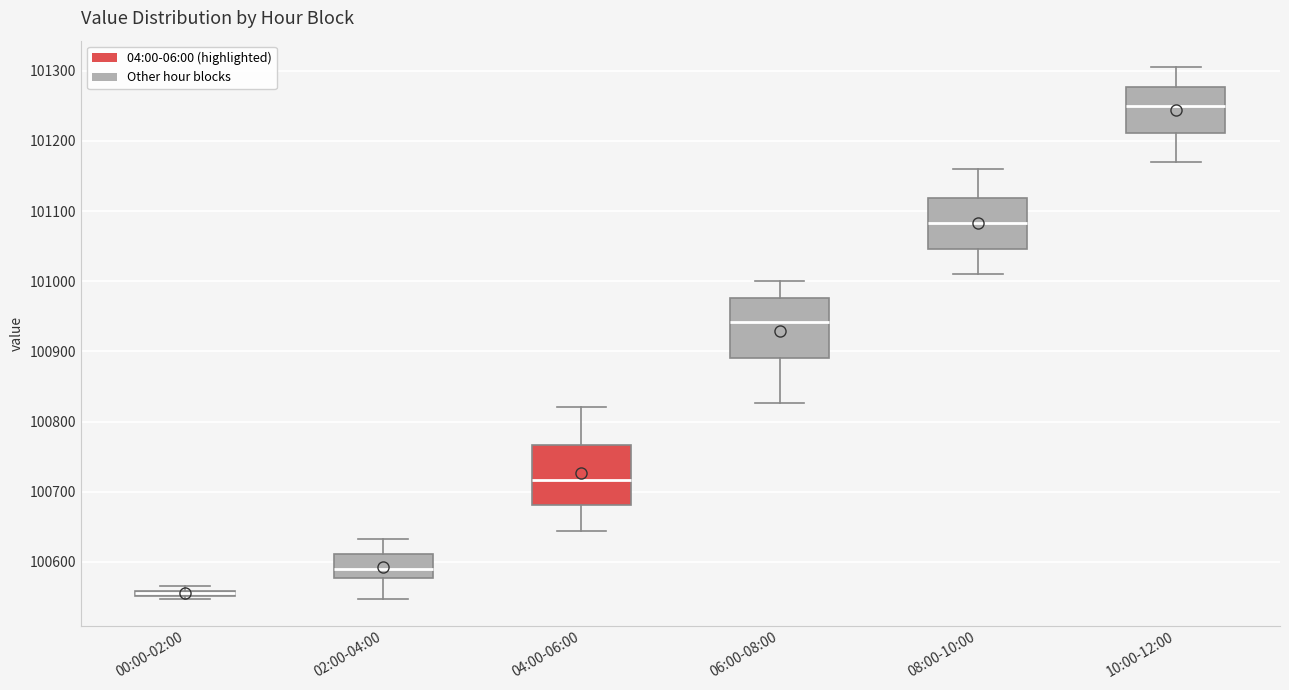

Where is the lower edge of the box for 10:00-12:00 on the y-axis? The values are not printed on the chart, so give them approximately, as read against the axis.

101210